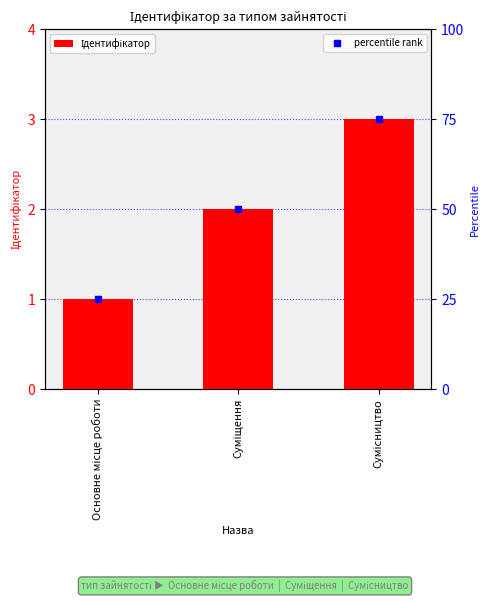

Is it true that the value at Суміщення is 1?

False